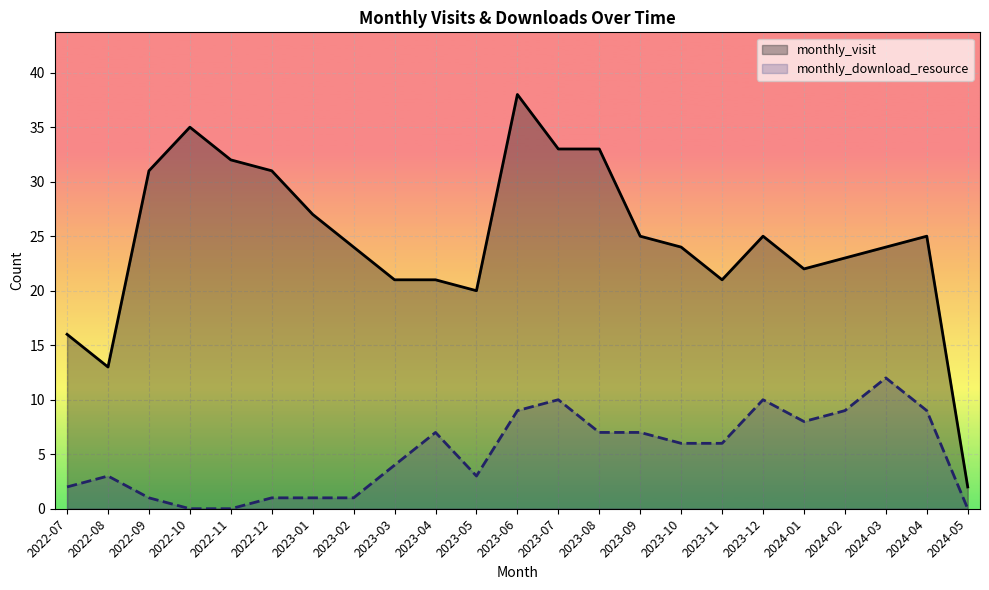

At how many categories does at least one series exceed 30?

7